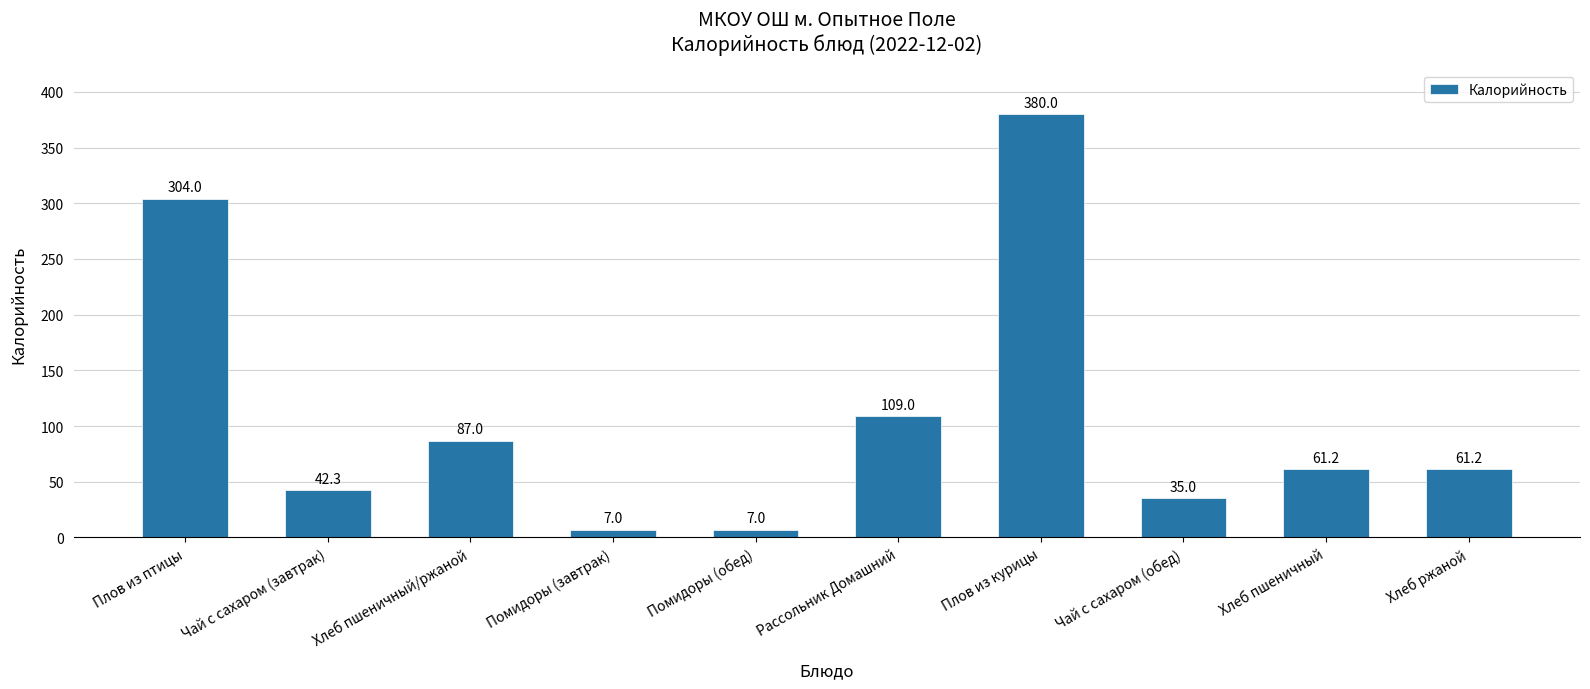

What is the difference between the maximum and second lowest values?

373.0